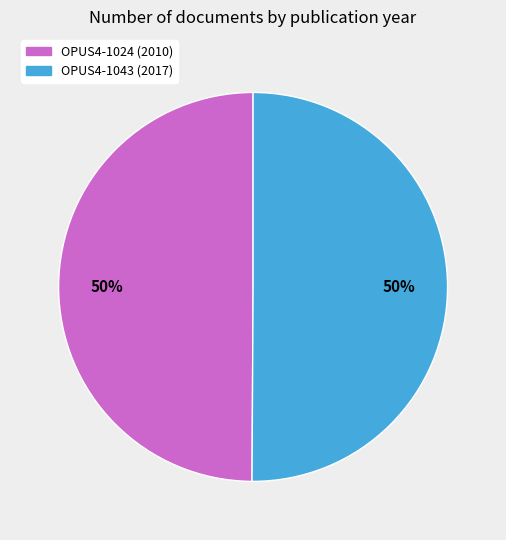

To the nearest percent, what percentage of the pie is OPUS4-1043?

50%